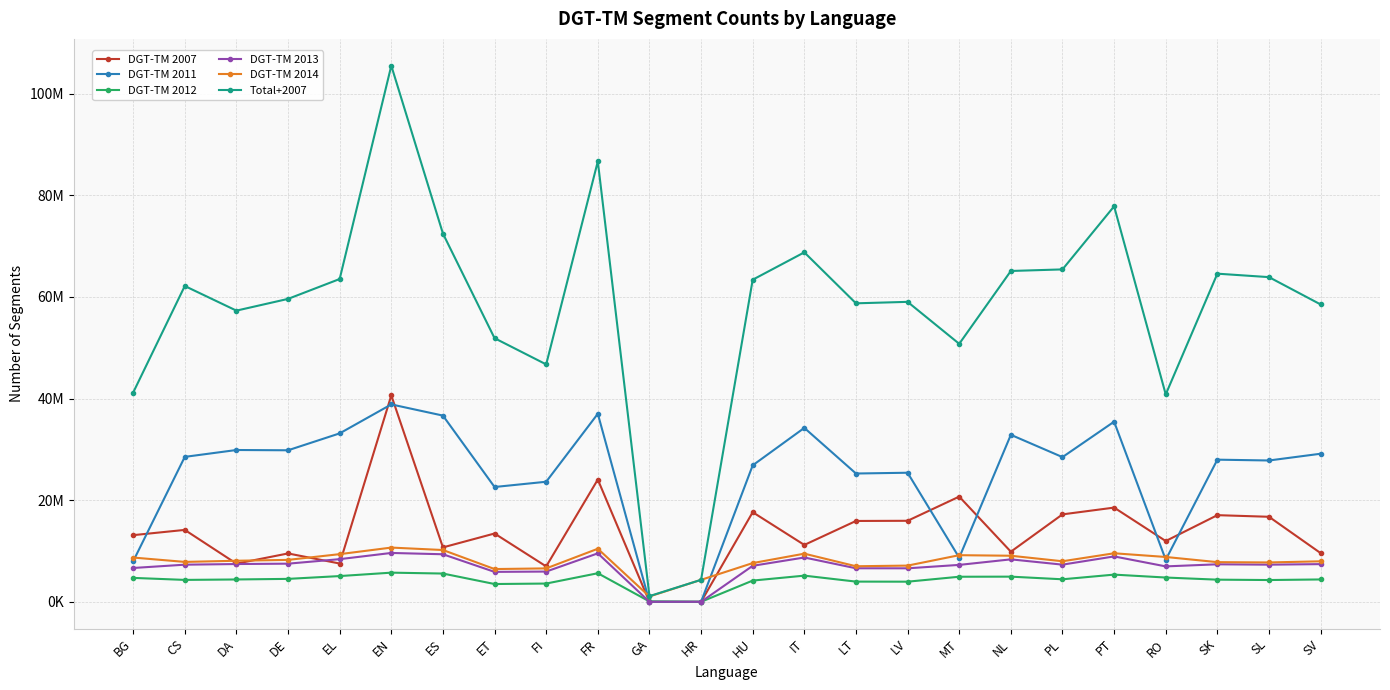

Does the chart display data point markers on the line(s)?

Yes